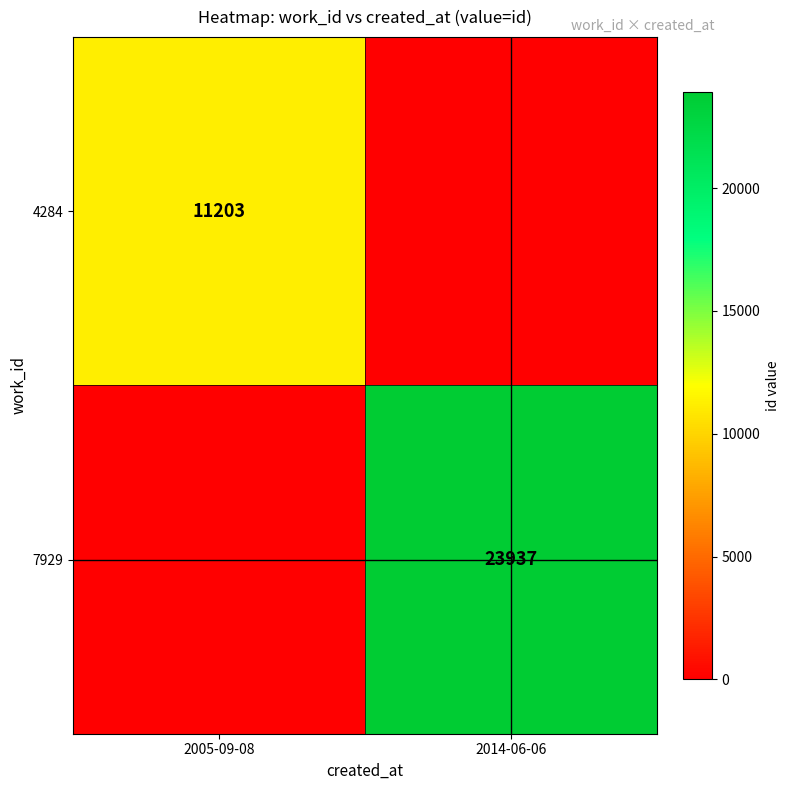

Is the value of 4284 at 2005-09-08 greater than the value of 7929 at 2014-06-06?

No